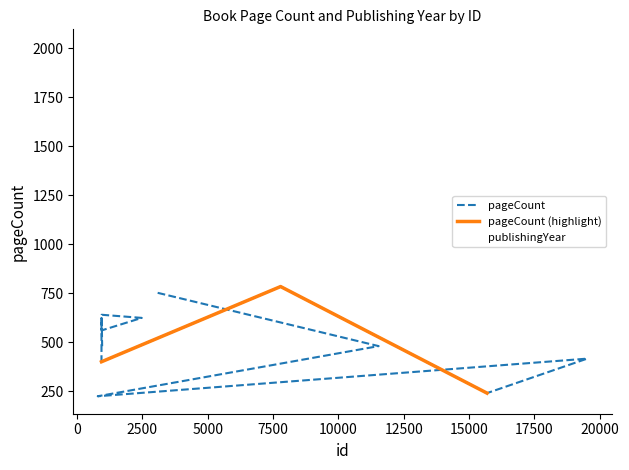

What is the lowest value of the publishingYear series?

2003